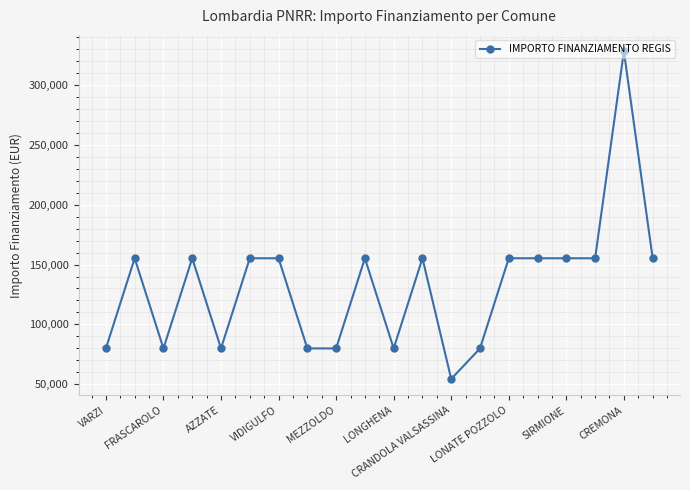

What is the value of the 9th point from the left?

79922